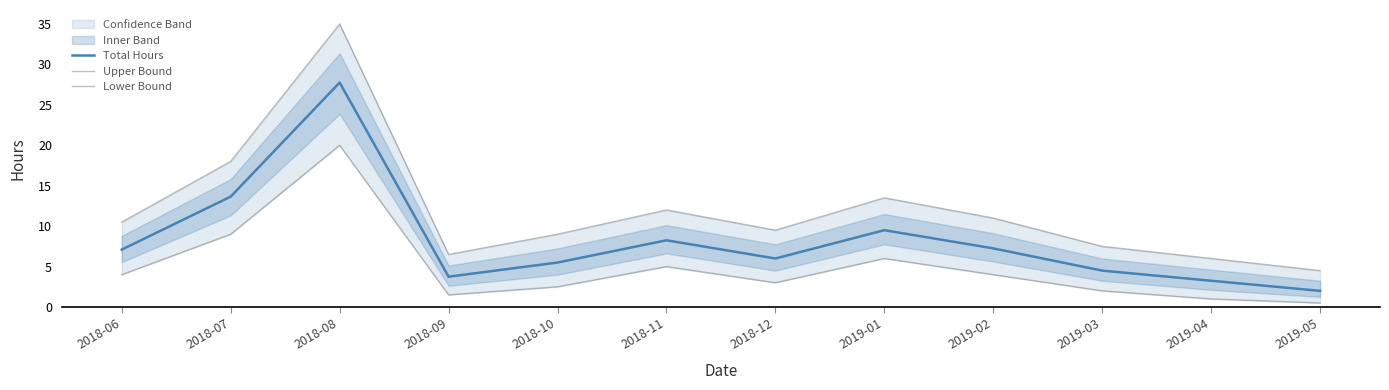

What is the difference between the second highest and minimum values in the Total Hours series?

11.7